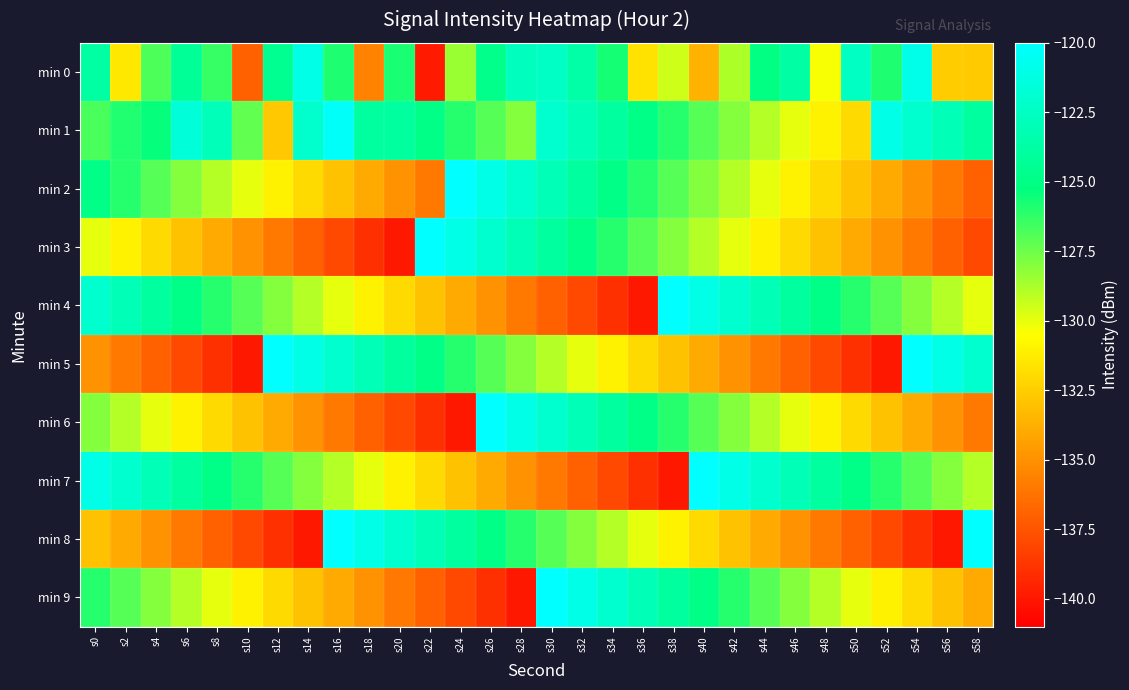

Which series changed the most between s30 and s56?

min 2